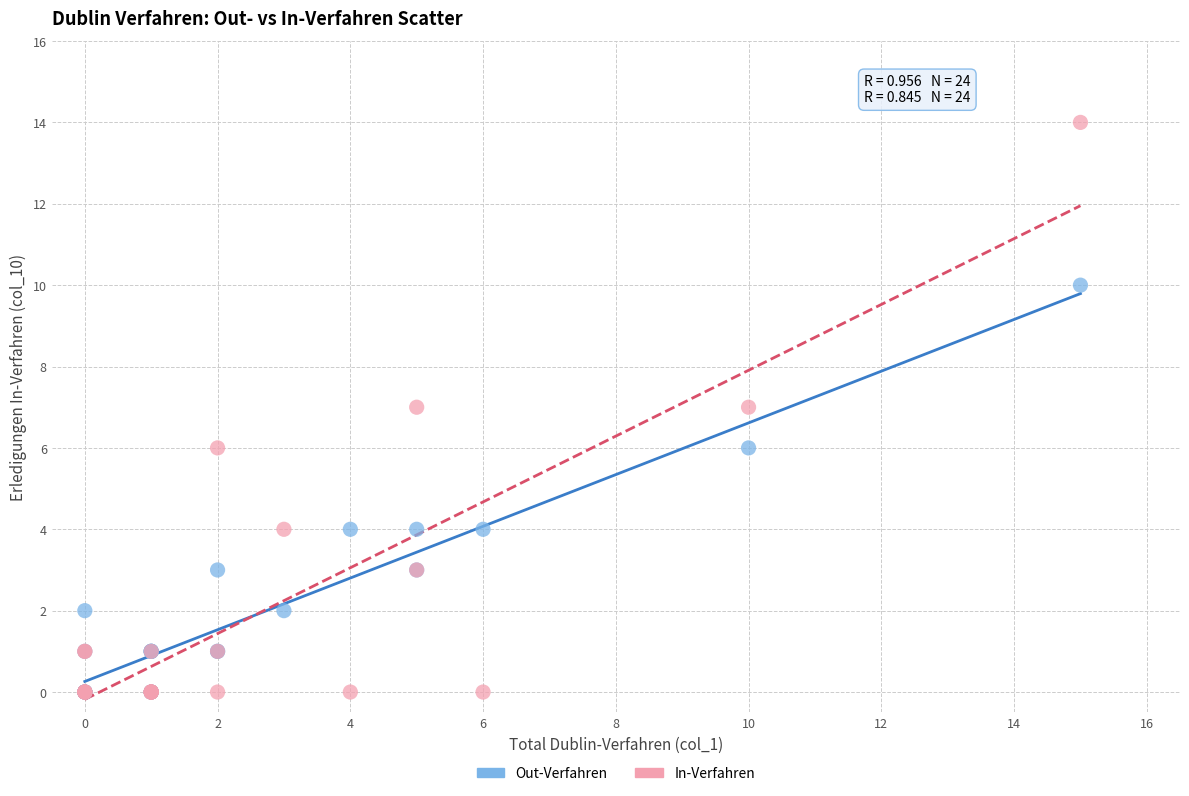

Which series reaches the maximum Y coordinate?

In-Verfahren